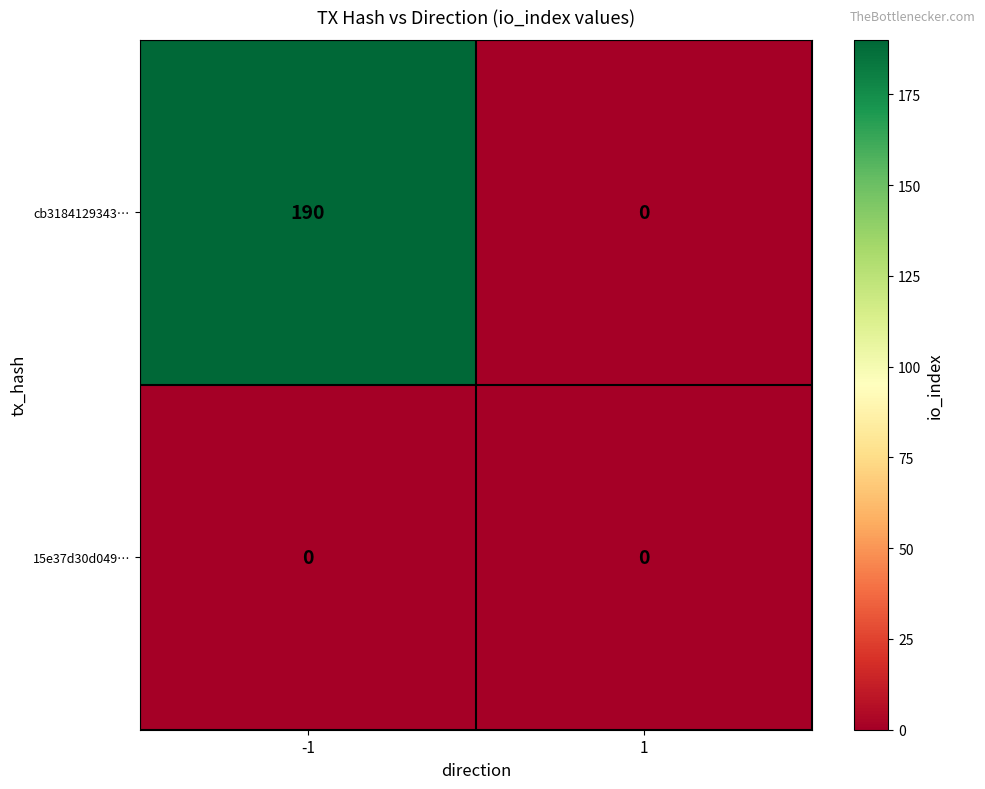

How many categories are shown in the chart?

2